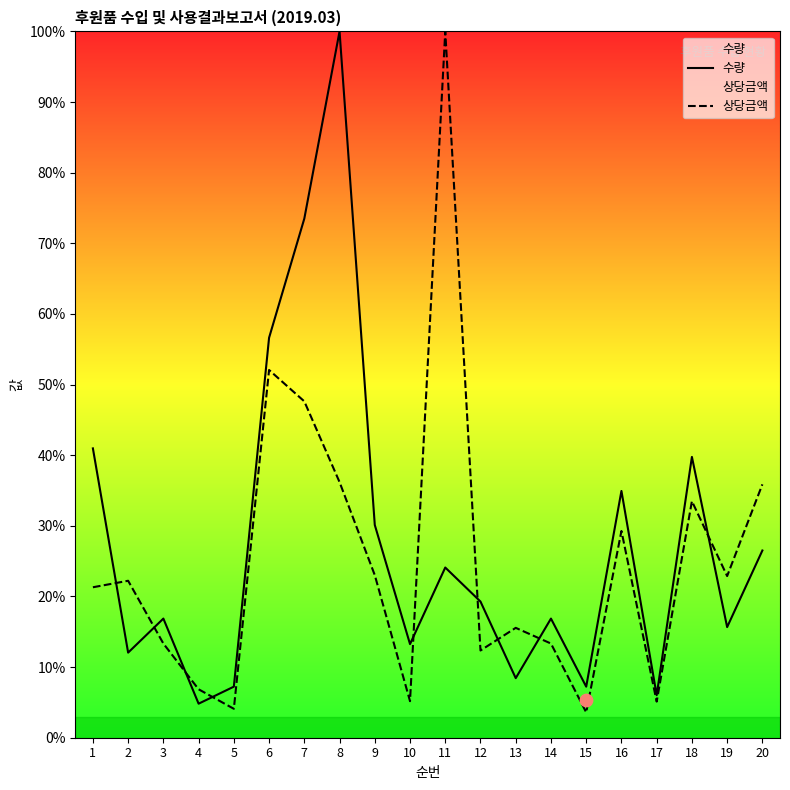

At which category is the sum across all series the highest?

8